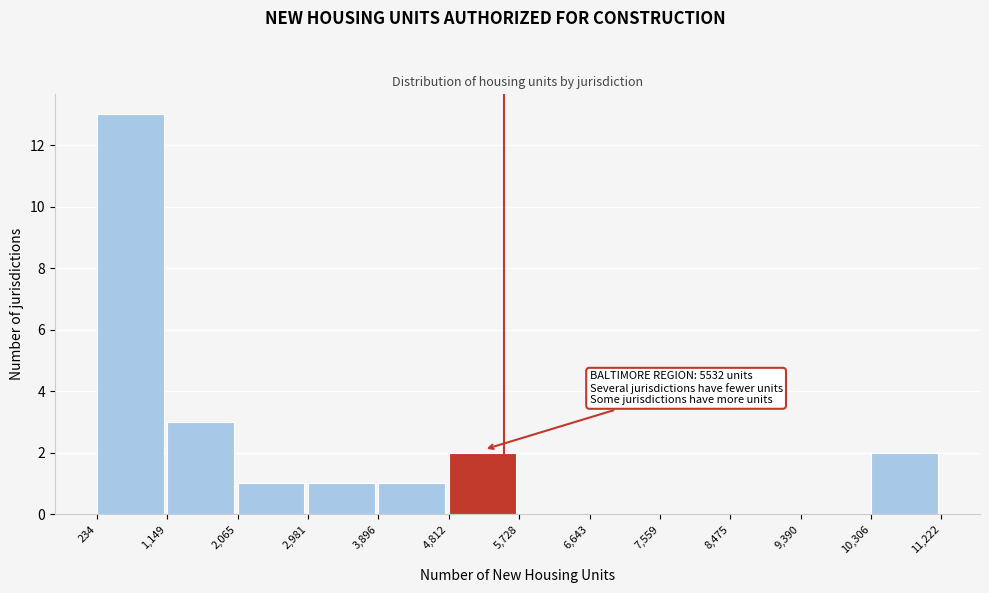

Which range on the x-axis has the tallest bar?

234 to 1,149